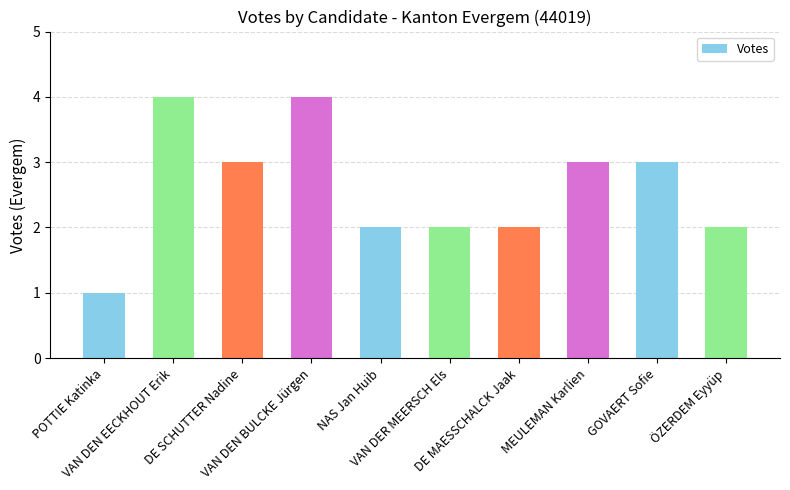

At which category does the chart reach its minimum across all series?

POTTIE Katinka